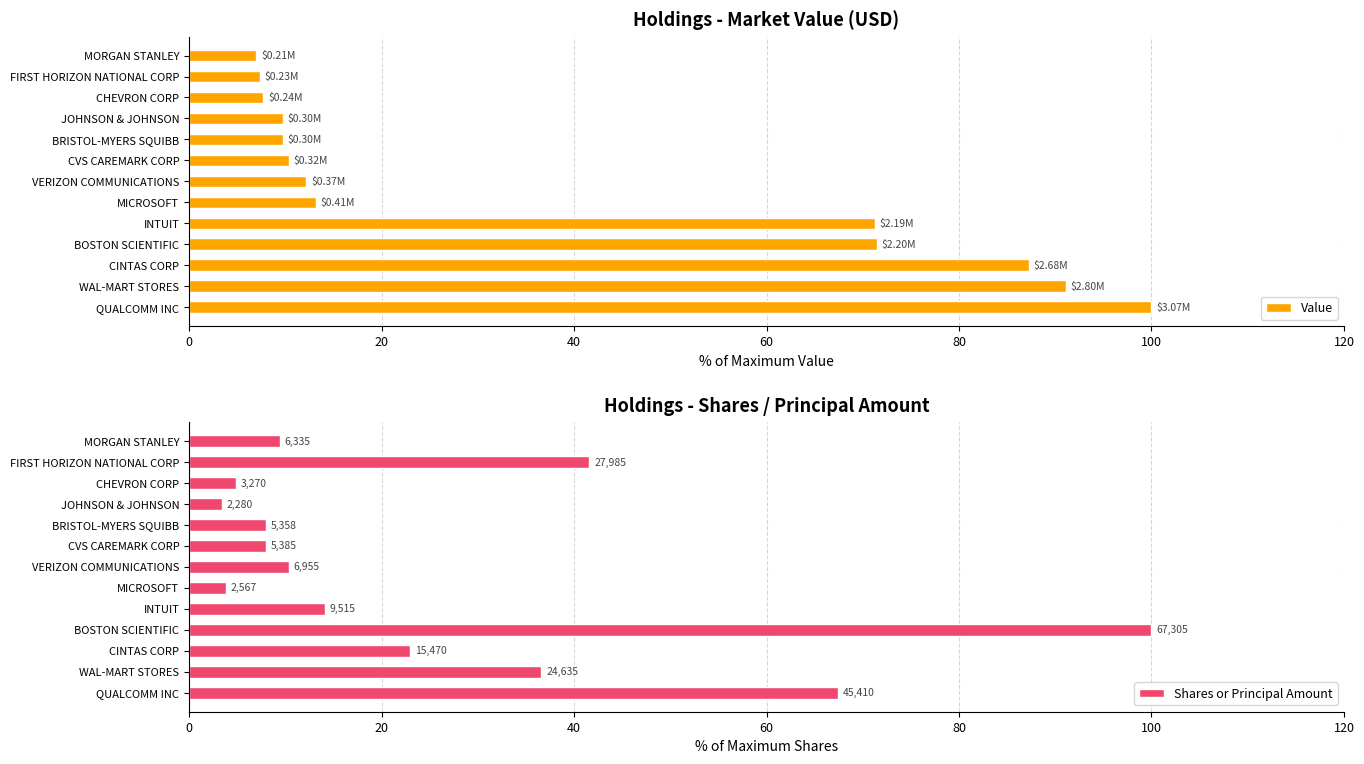

At which label does Value reach its peak?

QUALCOMM INC